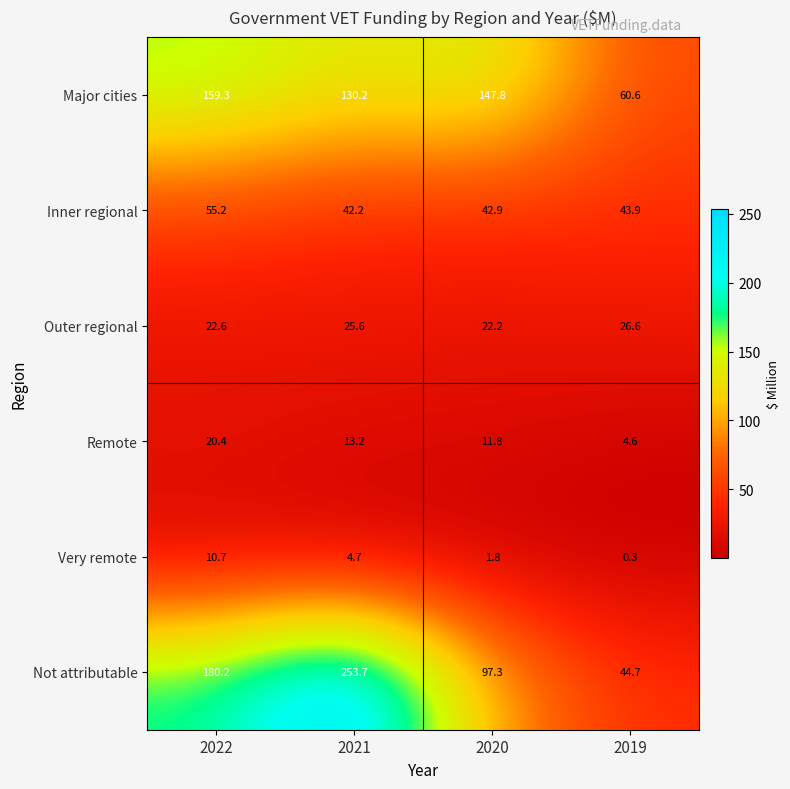

At which category does the chart reach its minimum across all series?

2019